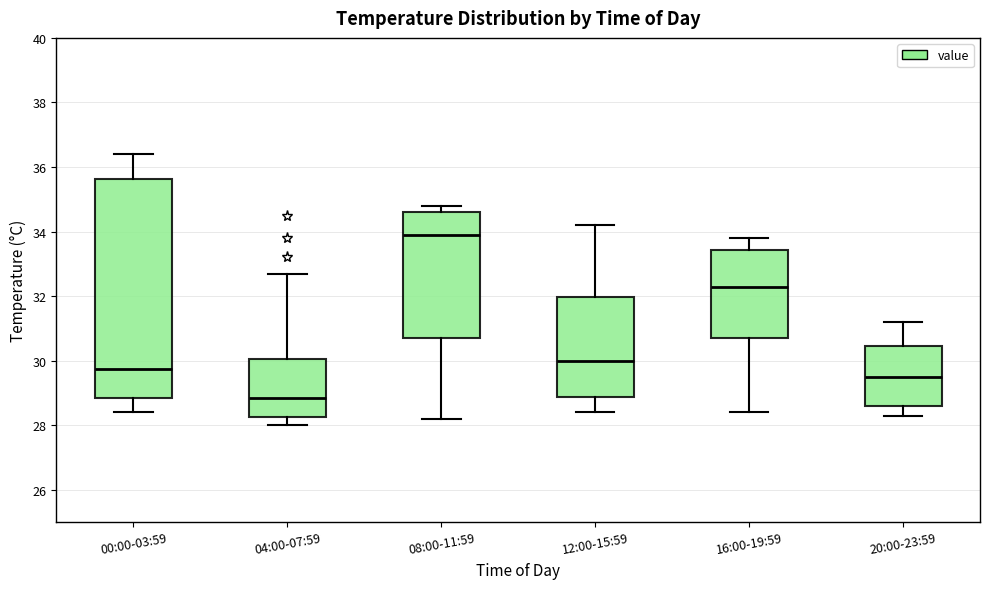

Reading left to right, transcribe this box plot: for each box, give where its median line is, the range the box spans, and where its two whiskers end, as read against the y-axis. The values are not printed on the chart, so give them approximately, as read against the axis.

00:00-03:59: median 29.8, box 28.8 to 35.6, whiskers 28.4 to 36.4
04:00-07:59: median 28.8, box 28.2 to 30.0, whiskers 28.0 to 32.8
08:00-11:59: median 34.0, box 30.8 to 34.6, whiskers 28.2 to 34.8
12:00-15:59: median 30.0, box 28.8 to 32.0, whiskers 28.4 to 34.2
16:00-19:59: median 32.4, box 30.8 to 33.4, whiskers 28.4 to 33.8
20:00-23:59: median 29.6, box 28.6 to 30.4, whiskers 28.4 to 31.2